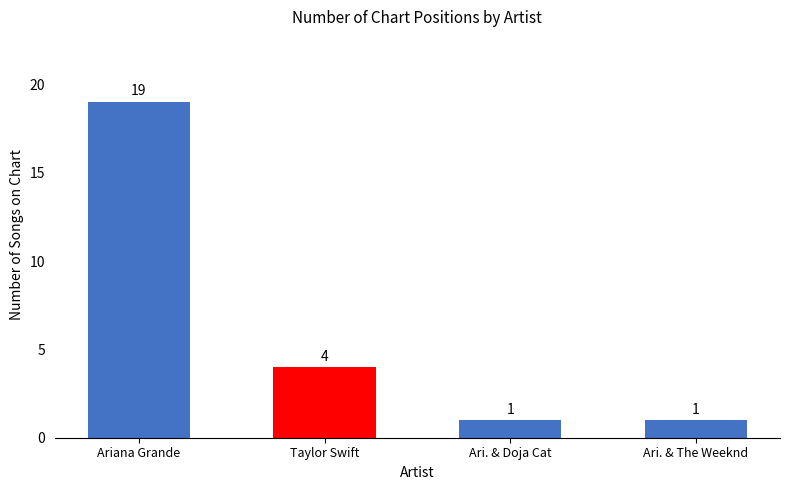

List the labels in order of value, largest first.

Ariana Grande, Taylor Swift, Ari. & Doja Cat, Ari. & The Weeknd